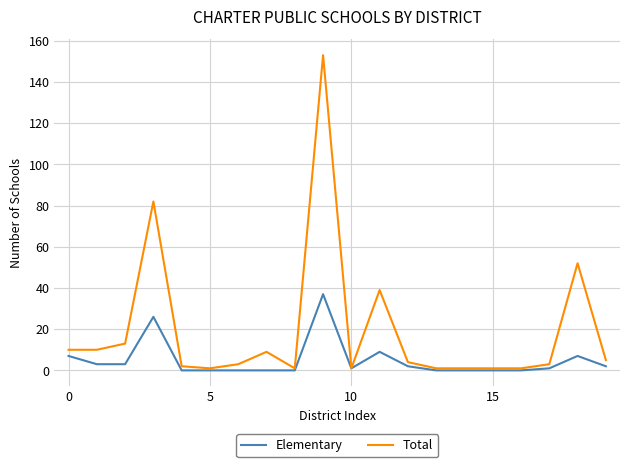

What is the highest value of the Elementary series?

37